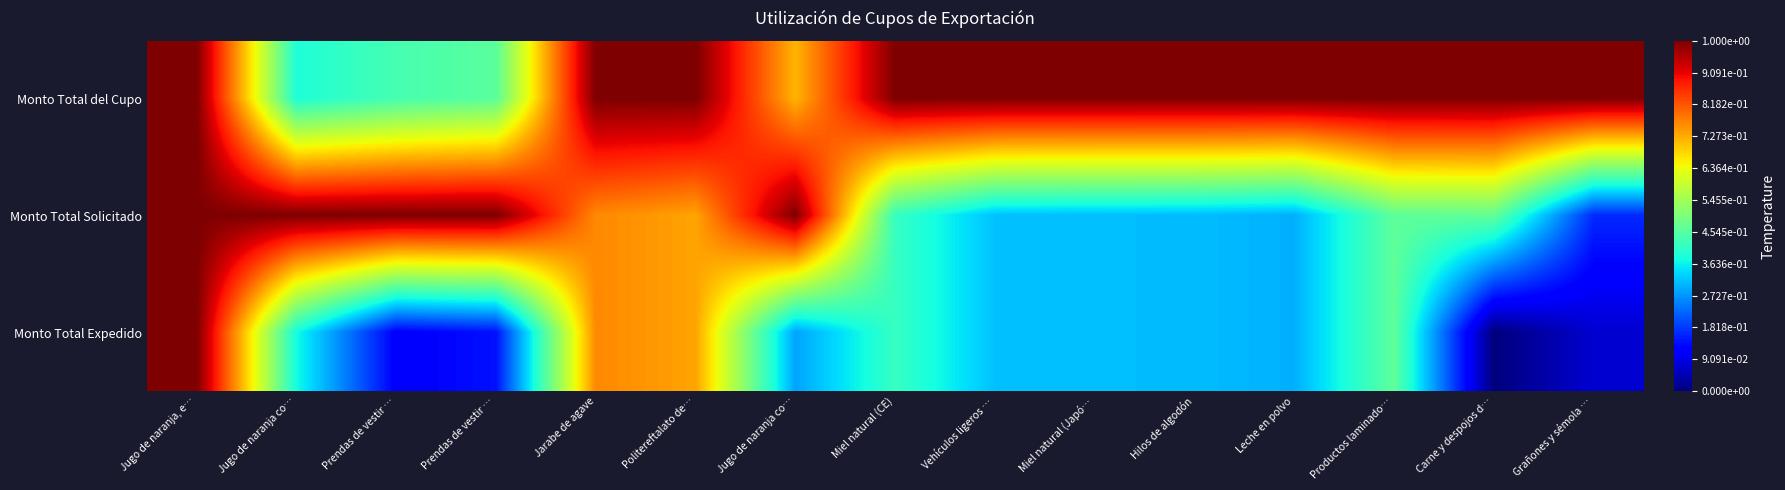

Which series has the largest range (max minus min)?

Monto Total Expedido